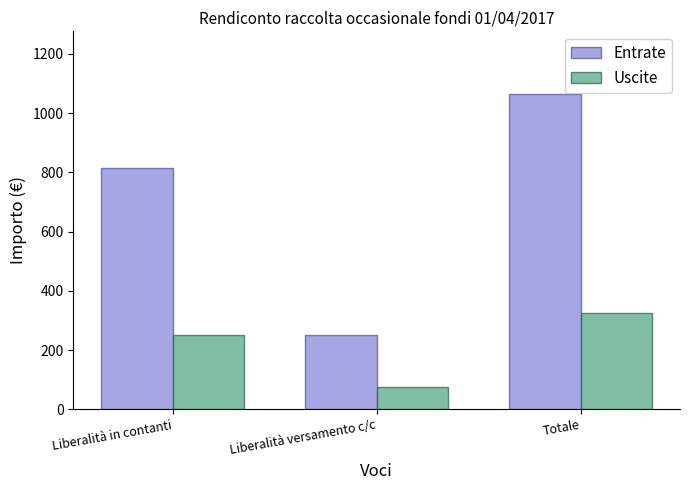

What is the greatest value displayed?

1063.5